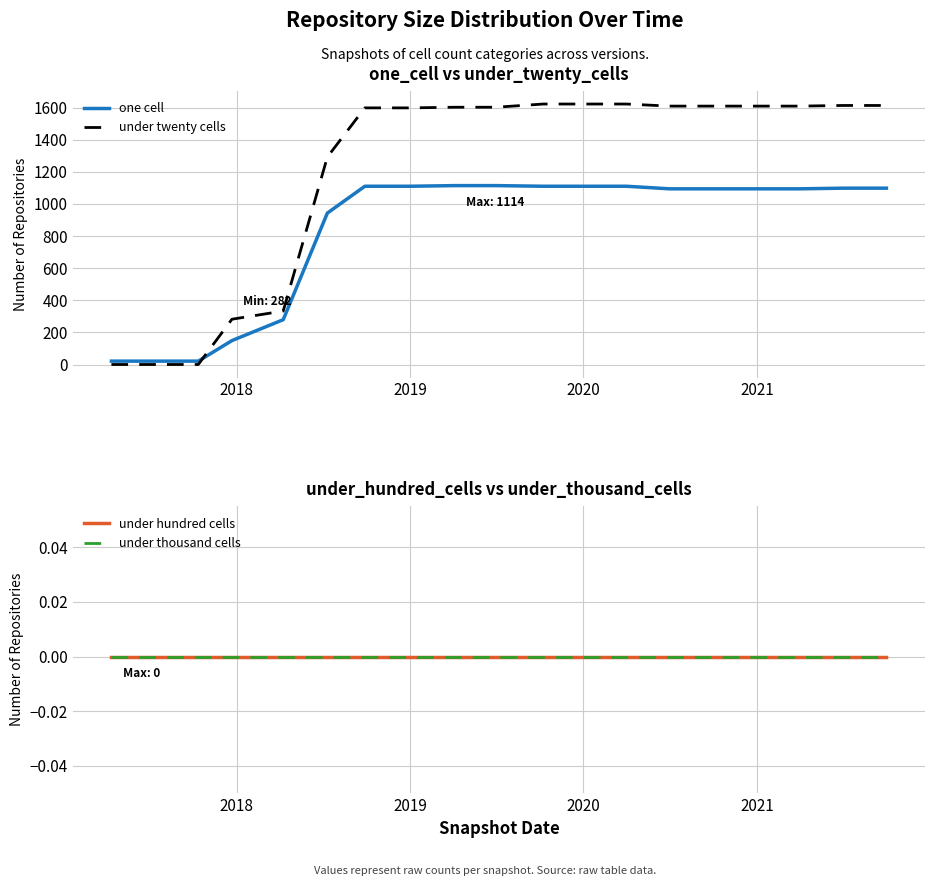

True or false: one cell and under thousand cells cross at least once.

False